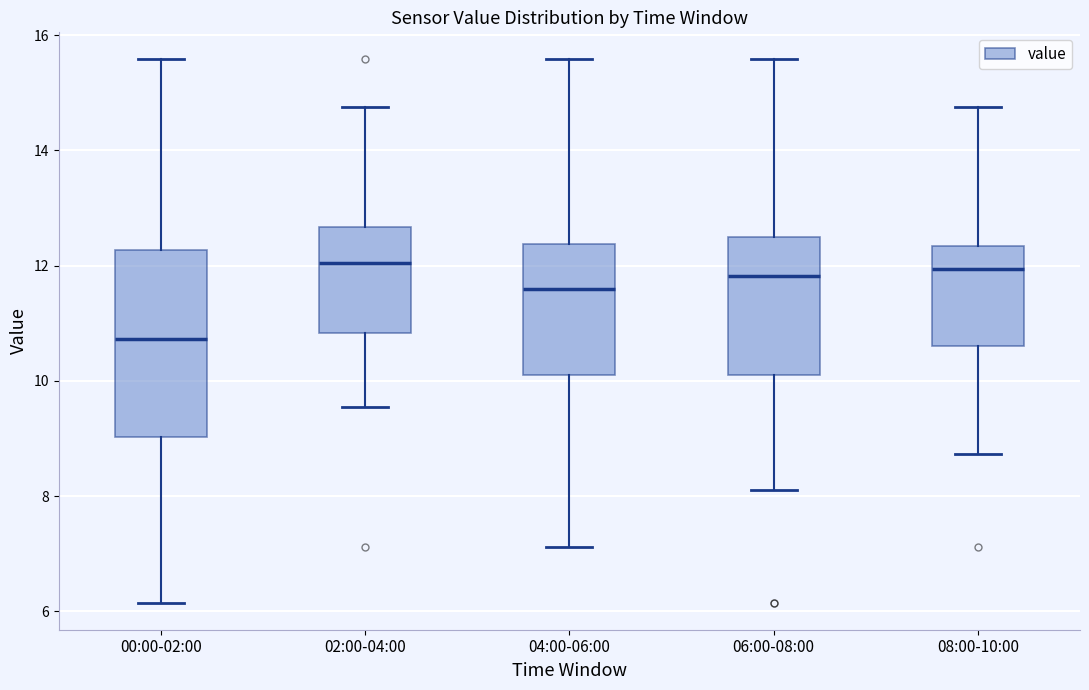

Reading left to right, transcribe this box plot: for each box, give where its median line is, the range the box spans, and where its two whiskers end, as read against the y-axis. The values are not printed on the chart, so give them approximately, as read against the axis.

00:00-02:00: median 10.8, box 9.0 to 12.2, whiskers 6.2 to 15.6
02:00-04:00: median 12.0, box 10.8 to 12.6, whiskers 9.6 to 14.8
04:00-06:00: median 11.6, box 10.2 to 12.4, whiskers 7.2 to 15.6
06:00-08:00: median 11.8, box 10.2 to 12.6, whiskers 8.2 to 15.6
08:00-10:00: median 12.0, box 10.6 to 12.4, whiskers 8.8 to 14.8